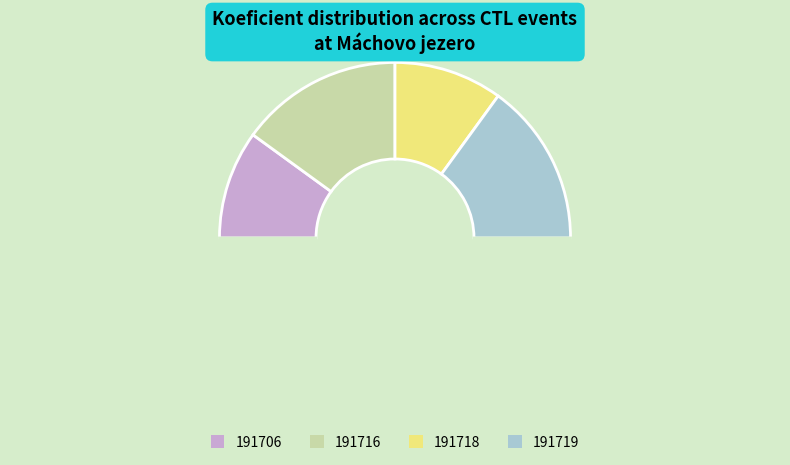

How many segments does this pie chart have?

5